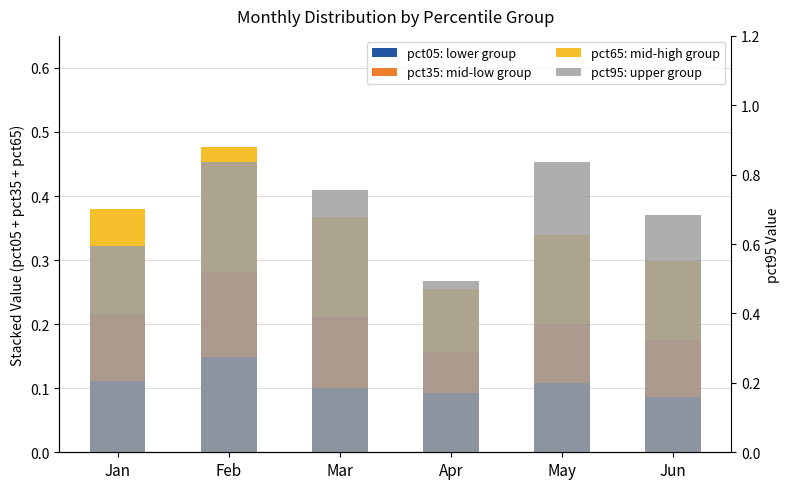

What is the difference between the highest and lowest values at Feb?

0.7